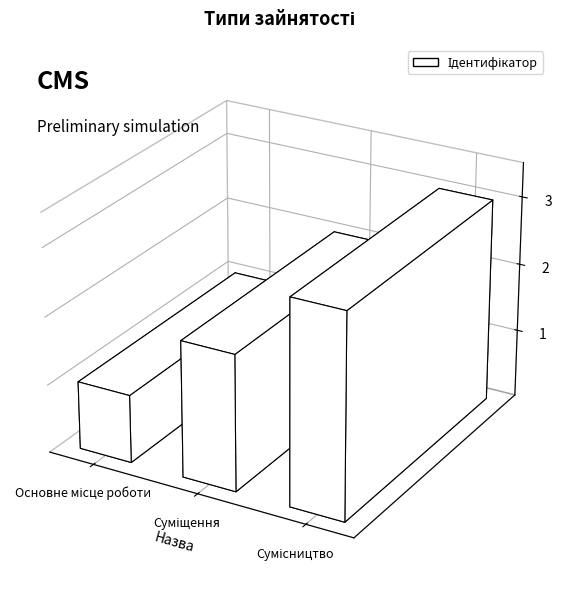

Rank the categories by value from highest to lowest.

Сумісництво, Суміщення, Основне місце роботи